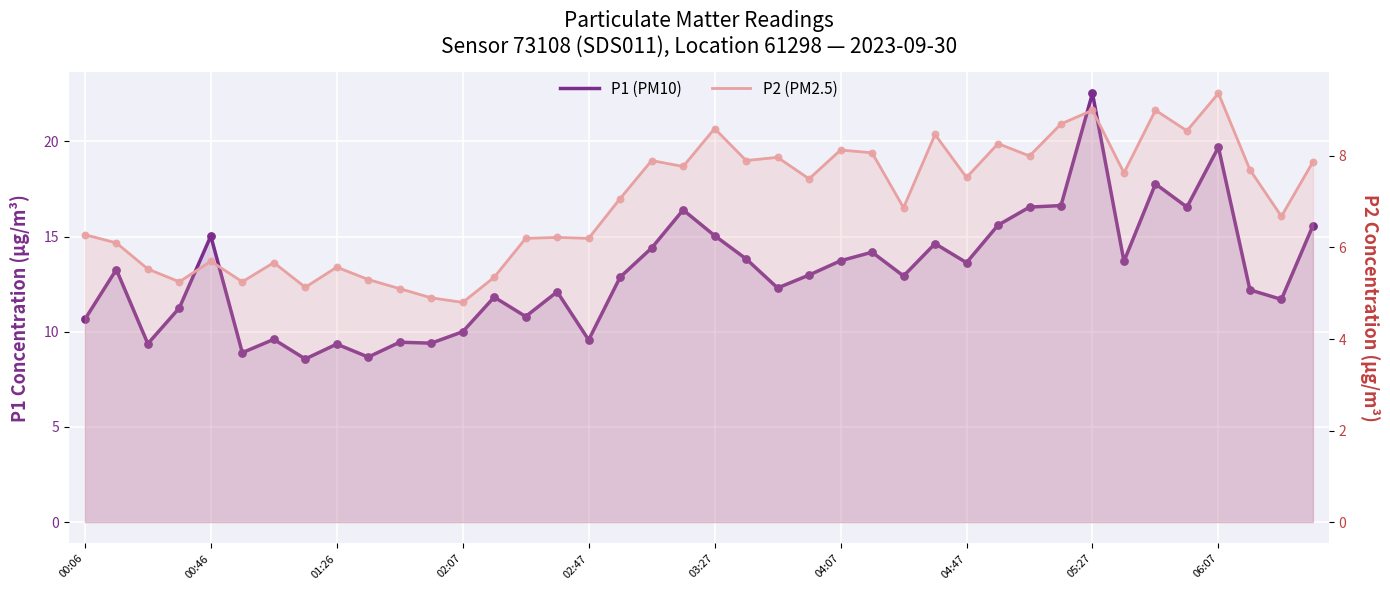

Which series has the largest Y range (max minus min)?

P1 (PM10)